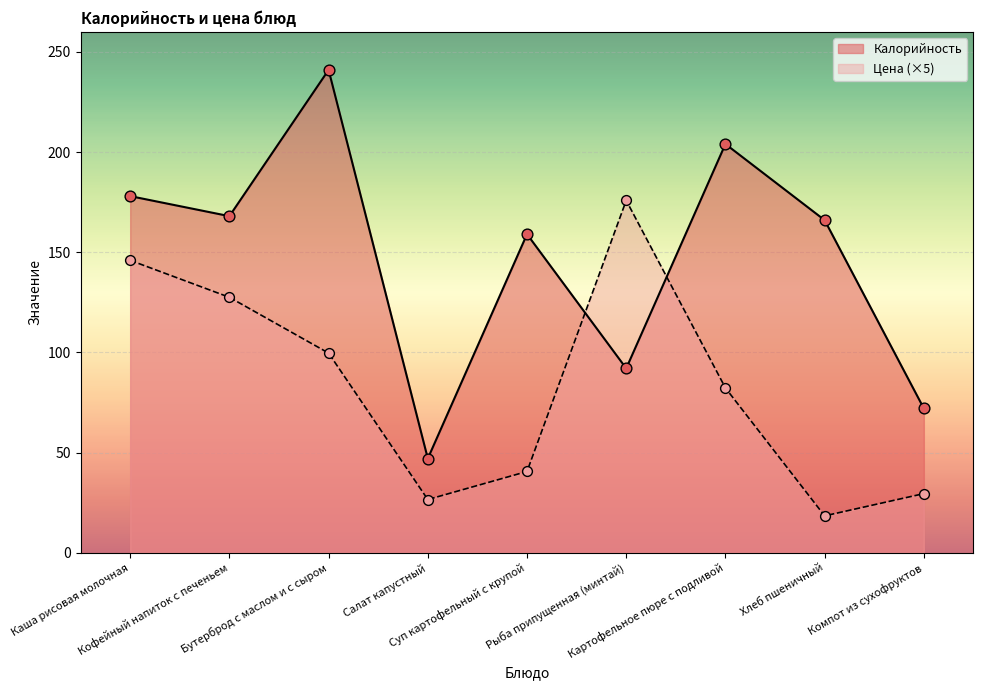

Is the value of Цена at Салат капустный greater than the value of Калорийность at Суп картофельный с крупой?

No